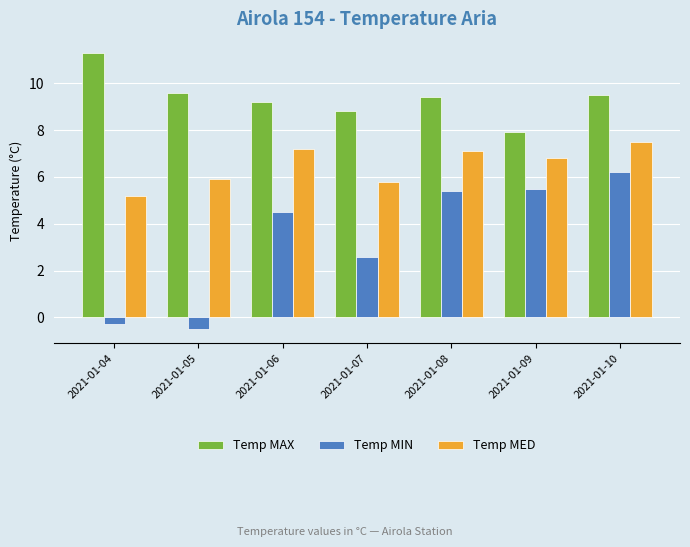

At which category is the sum across all series the highest?

2021-01-10